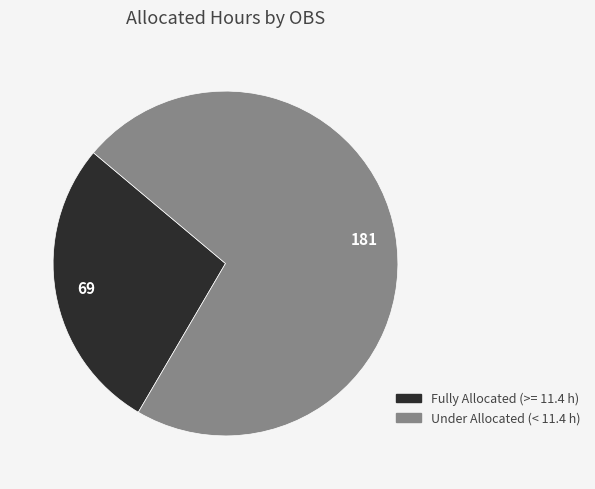

Is there any slice that represents more than half of the pie?

Yes